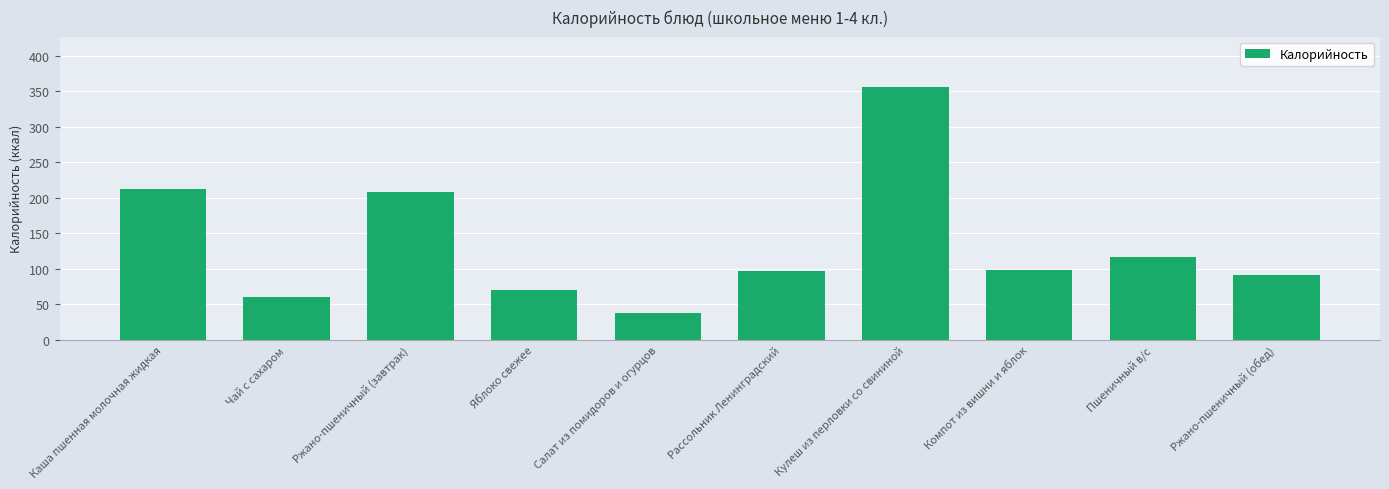

What is the difference between the second highest and second lowest values?

152